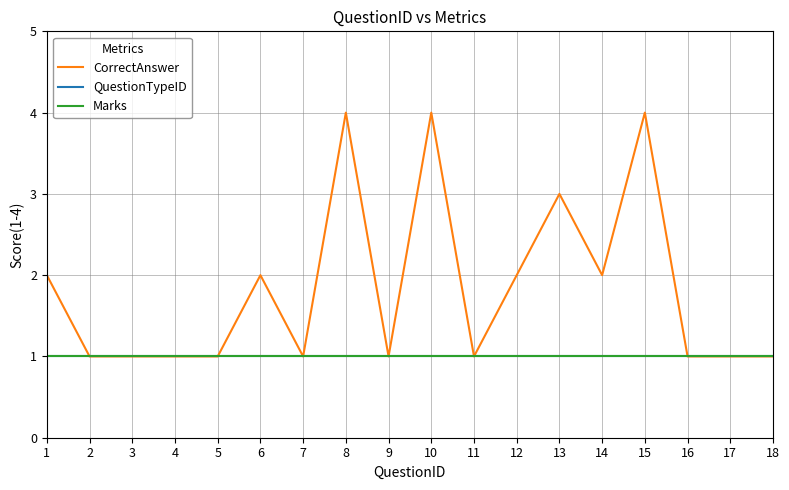

Reading right to left, extract all data points from this chart.

CorrectAnswer: 1	1	1	4	2	3	2	1	4	1	4	1	2	1	1	1	1	2
QuestionTypeID: 1	1	1	1	1	1	1	1	1	1	1	1	1	1	1	1	1	1
Marks: 1	1	1	1	1	1	1	1	1	1	1	1	1	1	1	1	1	1